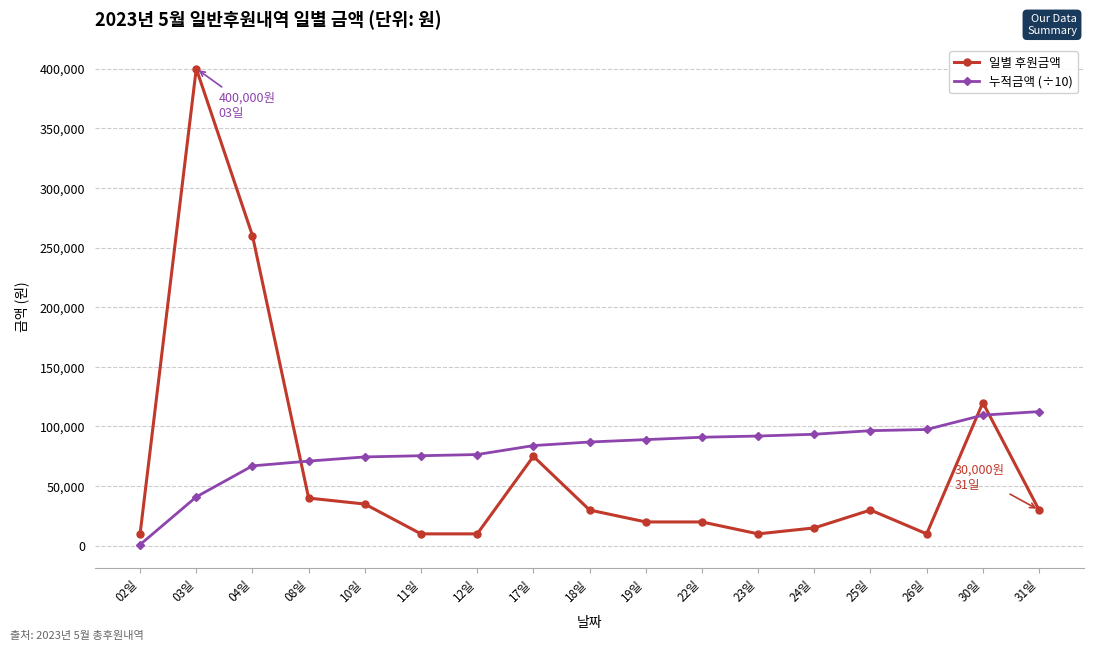

What is the value of the 일별 후원금액 point at the 15th from the left?

10000